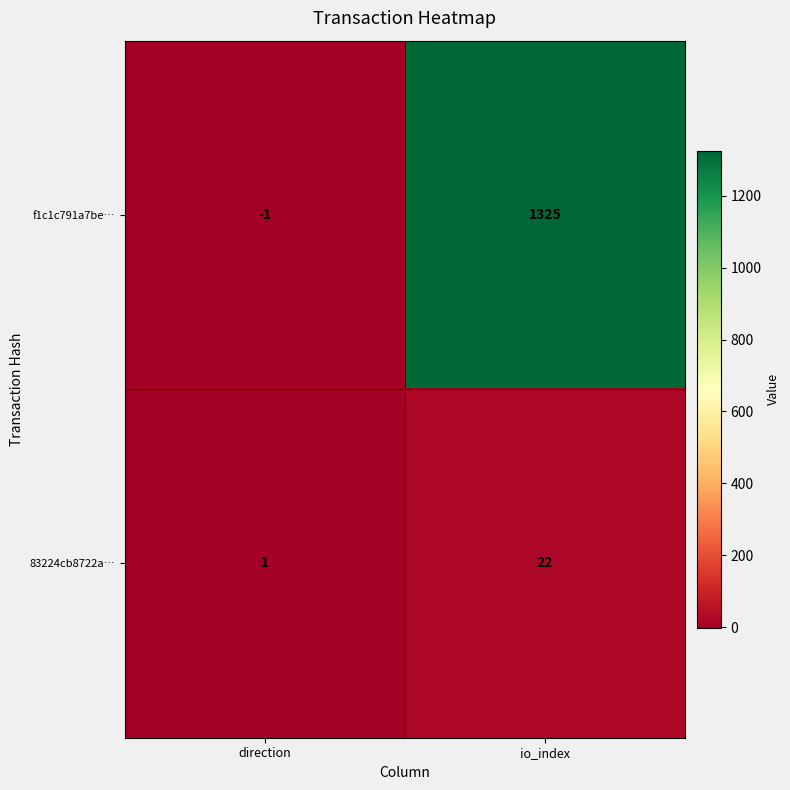

Reading left to right, transcribe all the data shown in this chart.

f1c1c791a7be…: direction=-1	io_index=1325
83224cb8722a…: direction=1	io_index=22